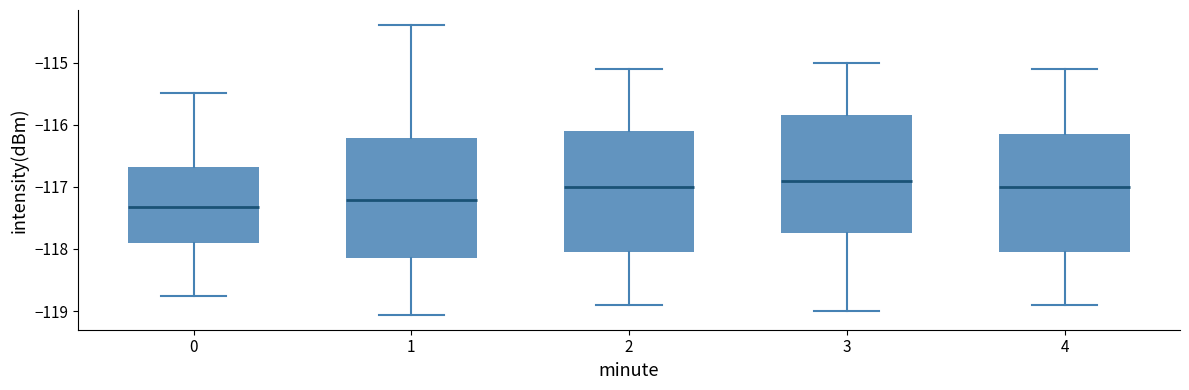

Which box has the lowest median line?

0